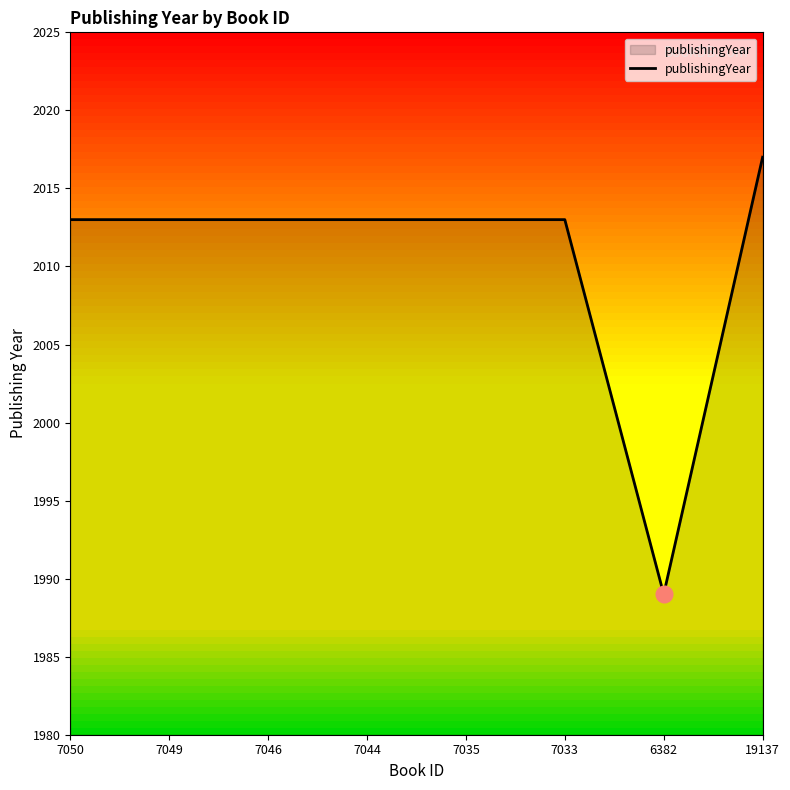

Is it true that the value at 7049 is 3135?

False